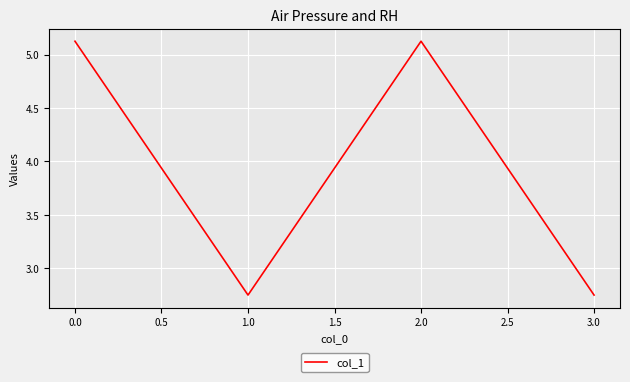

Approximately how many times larger is the value at 1.0 compared to 3.0?

1.0